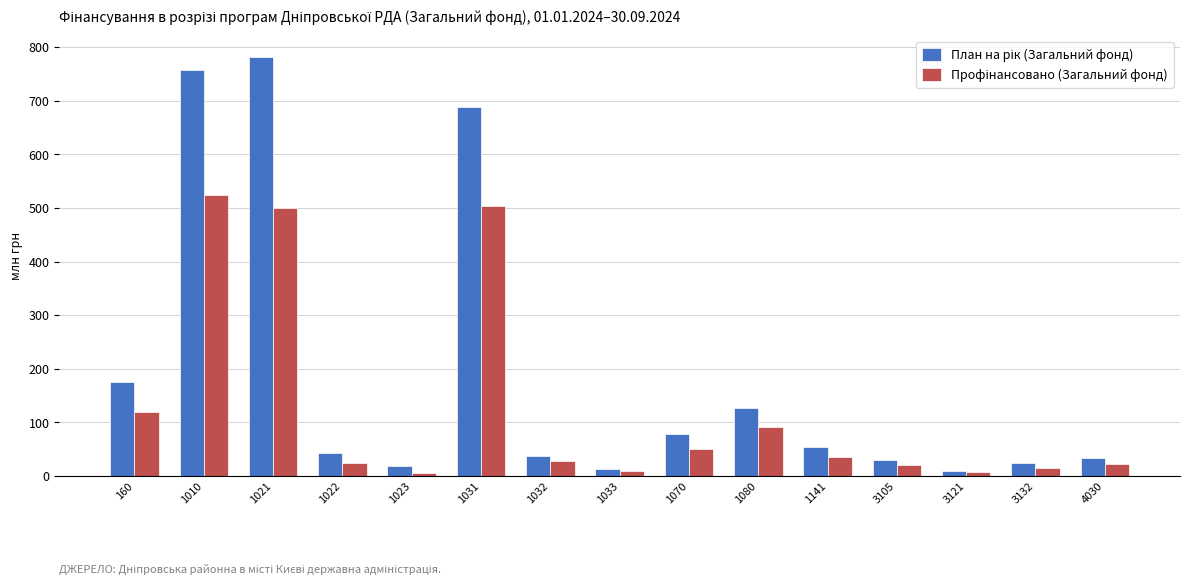

Are the bars horizontal?

No